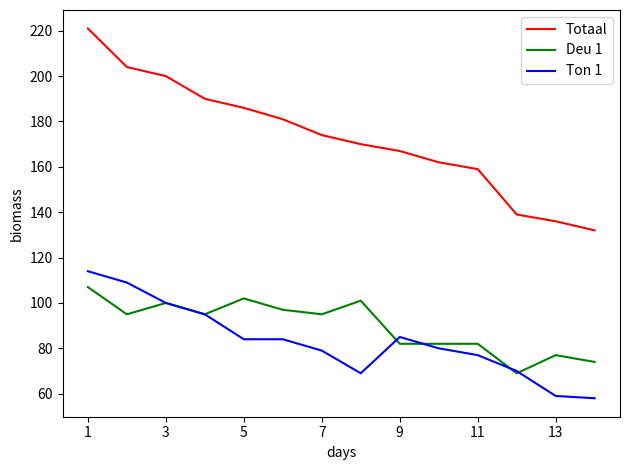

After their last crossing, which series has the higher values: Deu 1 or Ton 1?

Deu 1